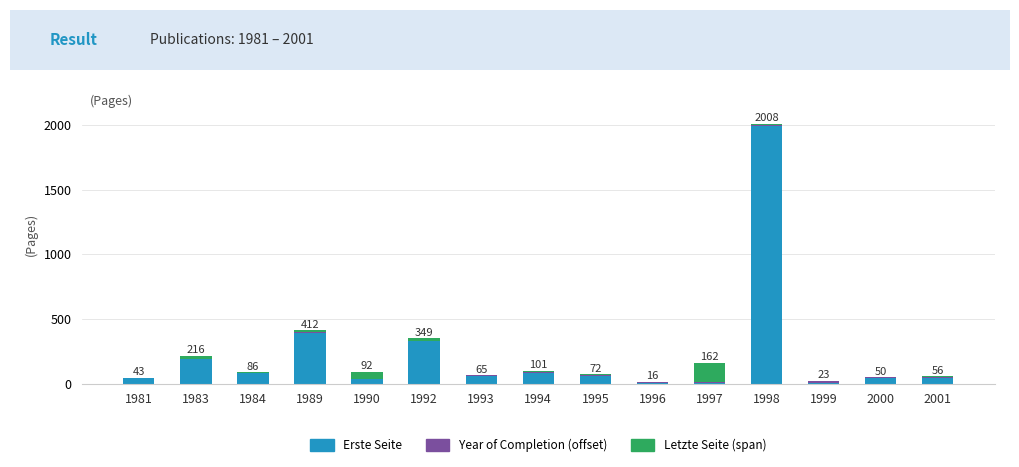

Which category has the highest value in the Erste Seite series?

1998